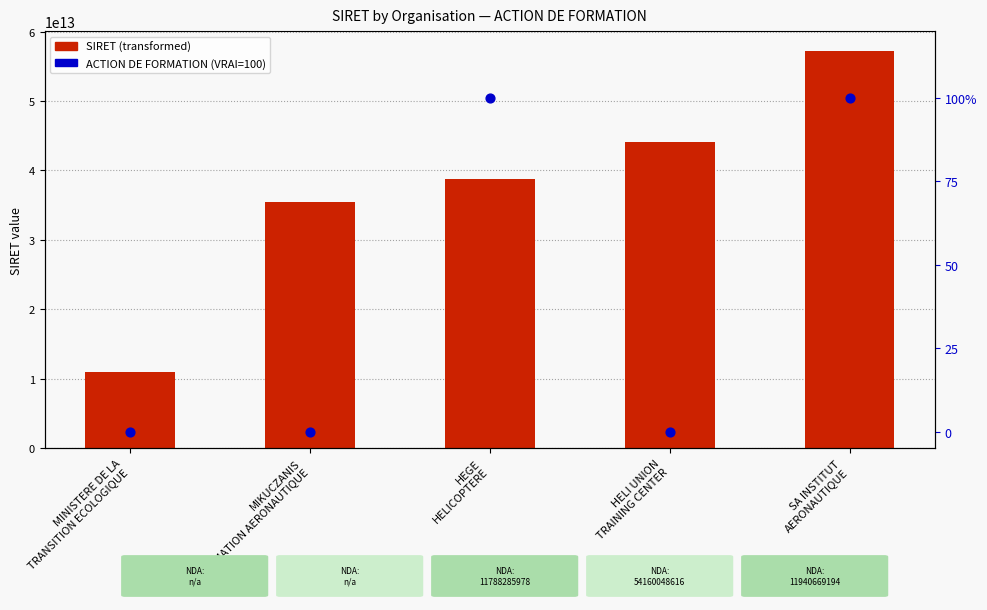

What is the change in value from MIKUCZANIS
FORMATION AERONAUTIQUE to HELI UNION
TRAINING CENTER?

+8740362800004